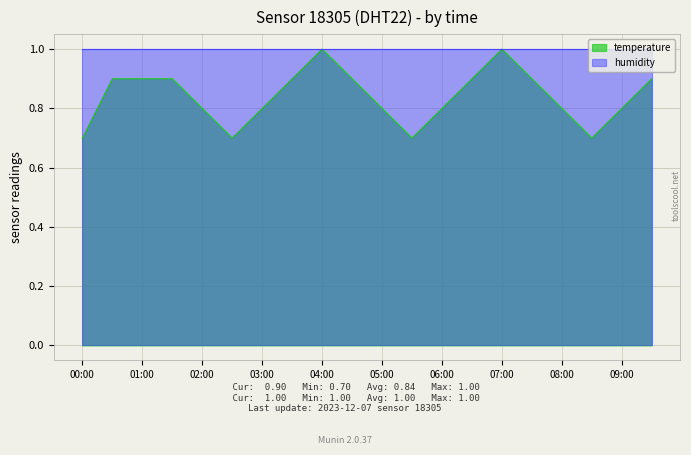

What is the sum of the values at 07:00 and 05:30?

1.7